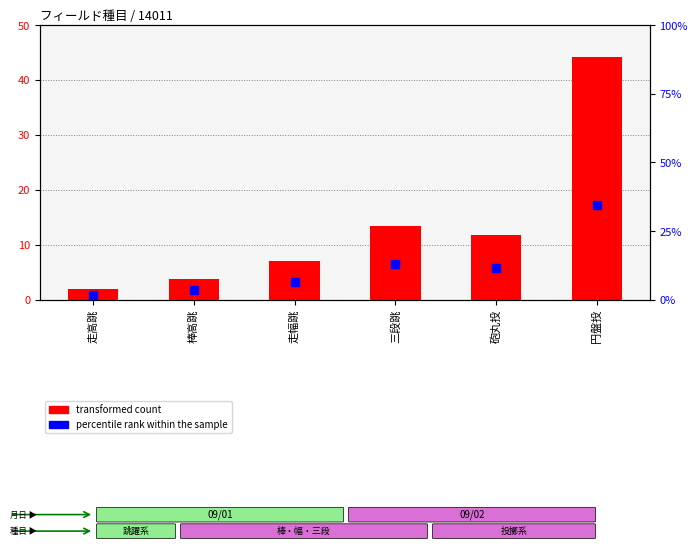

Which series contains the lowest Y value?

percentile rank within the sample